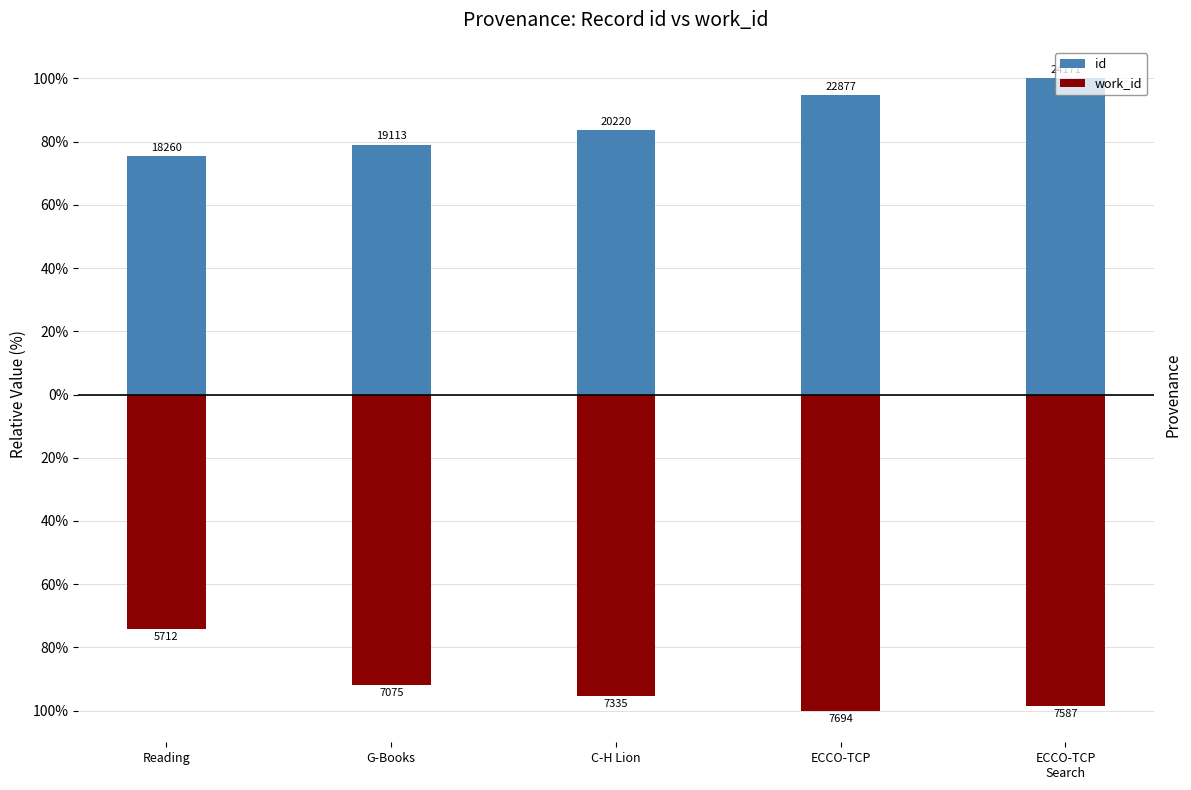

How many series are shown in this chart?

2